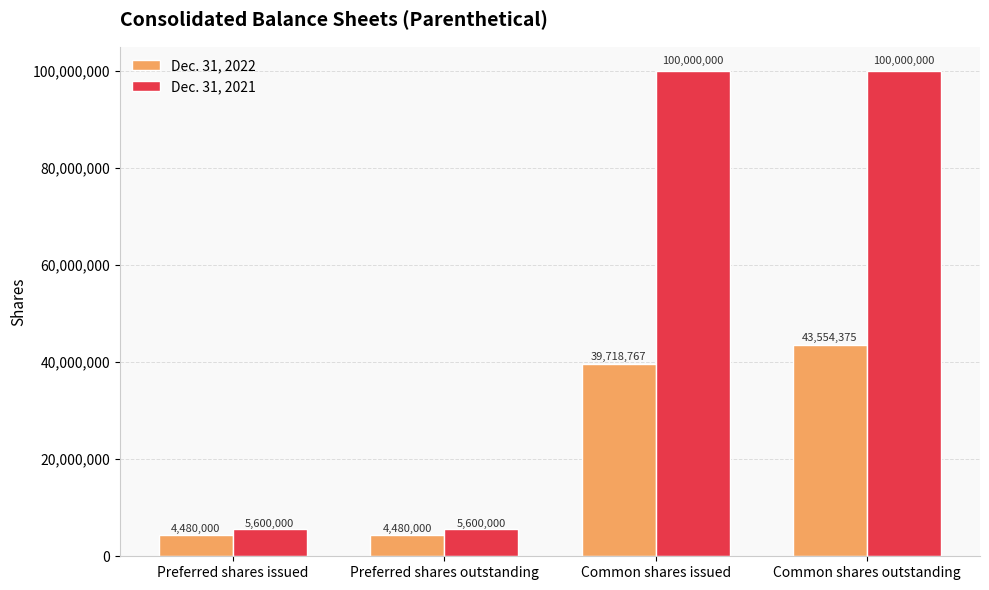

What is the greatest value displayed?

100000000